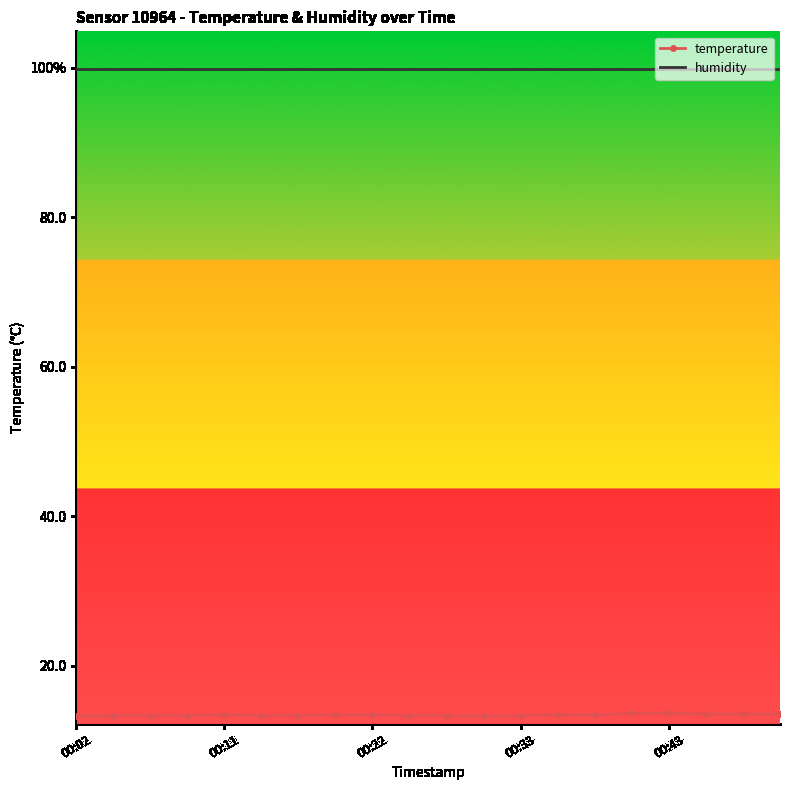

Reading right to left, list all the values displayed in this chart.

temperature: 13.5	13.5	13.5	13.6	13.6	13.4	13.4	13.3	13.2	13.3	13.3	13.4	13.4	13.3	13.3	13.4	13.3	13.3	13.3	13.2
humidity: 99.9	99.9	99.9	99.9	99.9	99.9	99.9	99.9	99.9	99.9	99.9	99.9	99.9	99.9	99.9	99.9	99.9	99.9	99.9	99.9